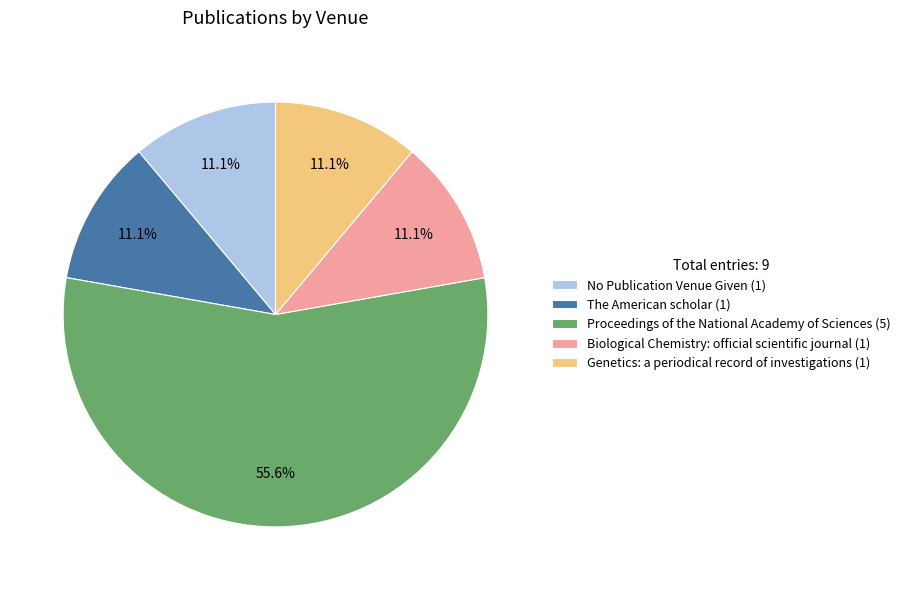

Is there a majority slice in this chart?

Yes